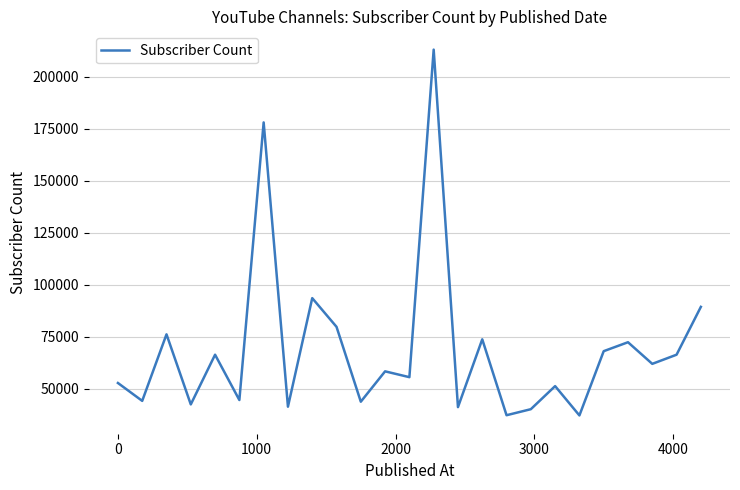

How many series are shown in this chart?

1